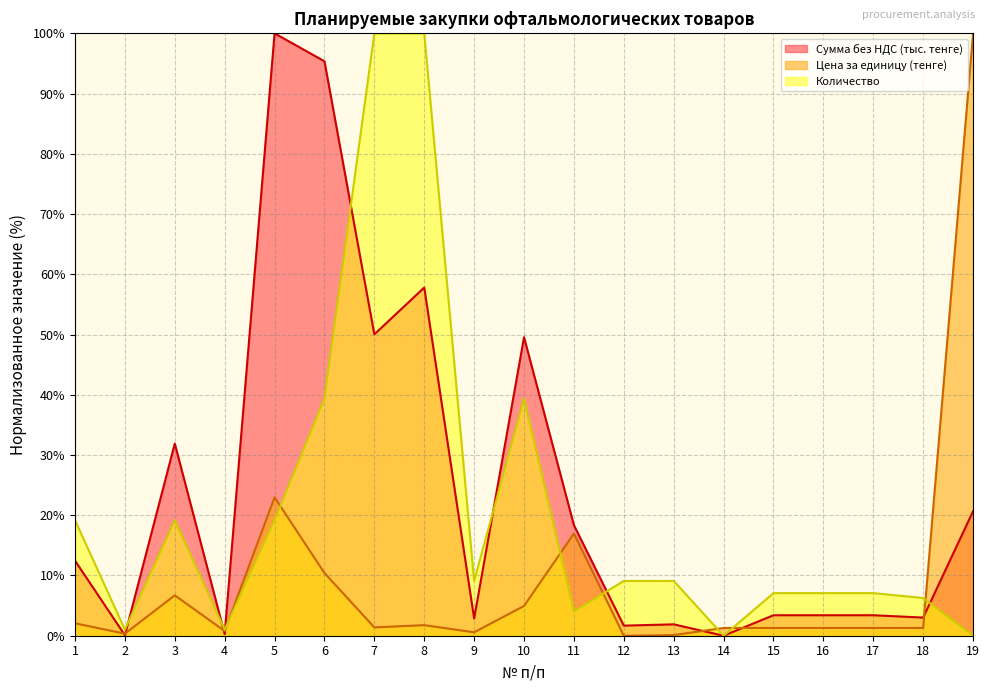

Which category has the highest value across all series?

5